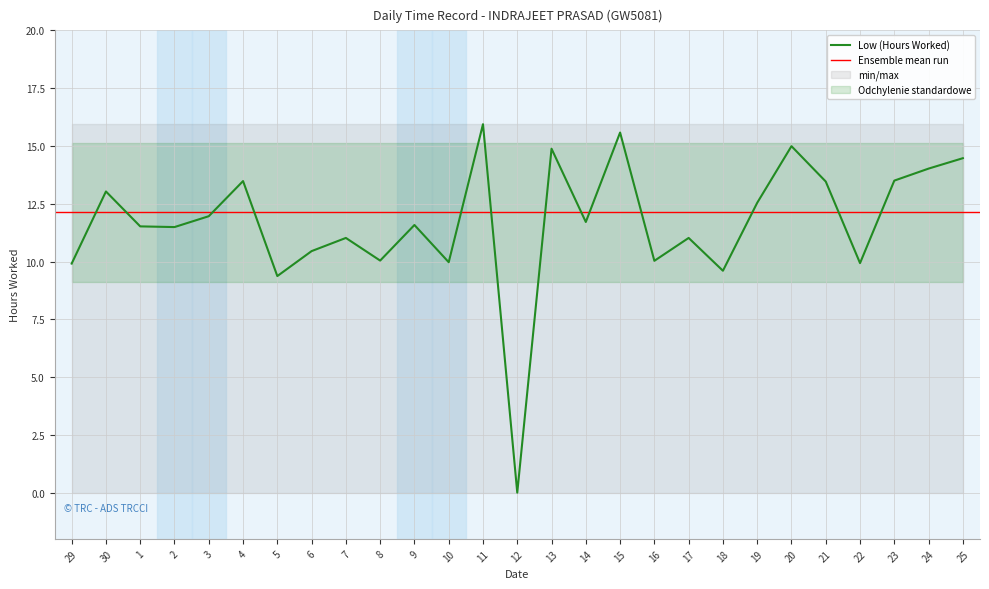

Reading left to right, extract all data points from this chart.

9.9	13.0	11.5	11.5	12.0	13.5	9.4	10.4	11.0	10.0	11.6	10.0	15.9	0.0	14.9	11.7	15.6	10.0	11.0	9.6	12.5	15.0	13.5	9.9	13.5	14.0	14.5